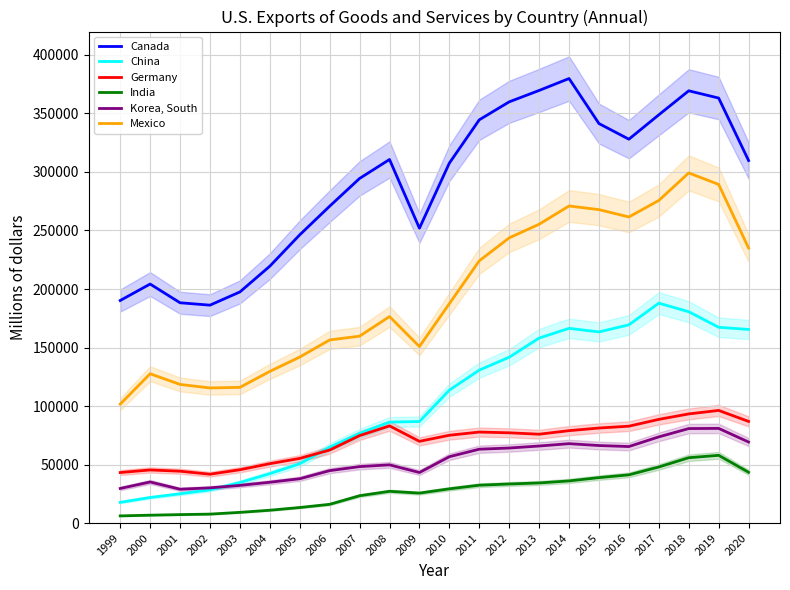

What is the average value of the China series?

103611